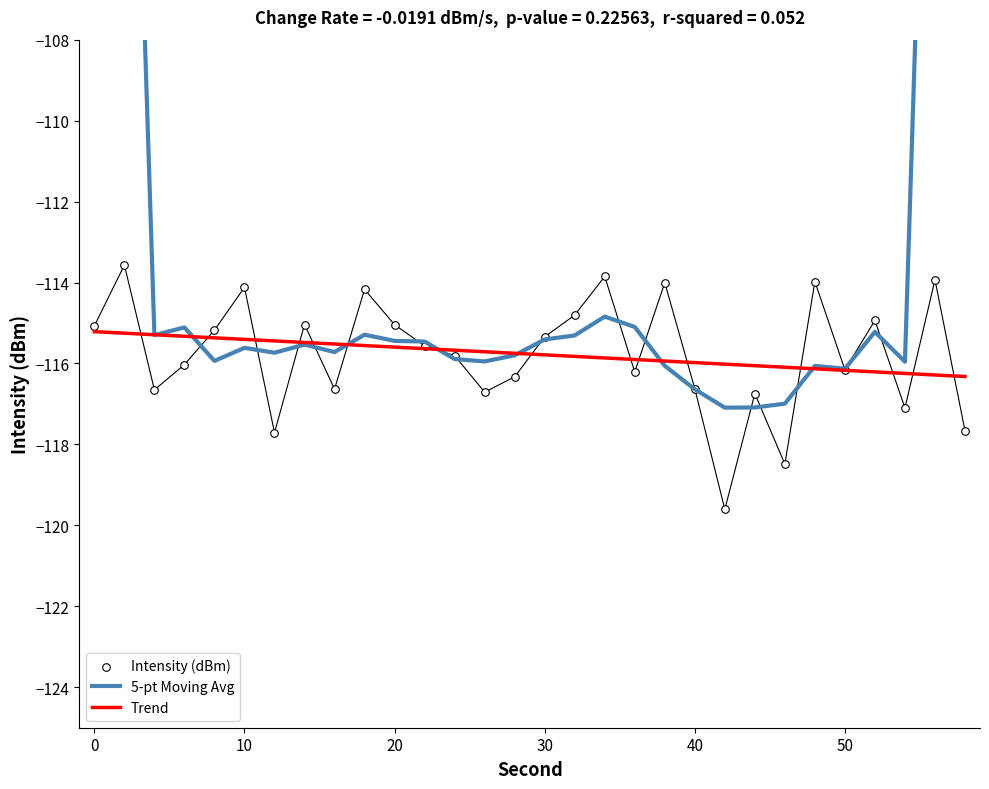

Which series contains the highest Y value?

5-pt Moving Avg